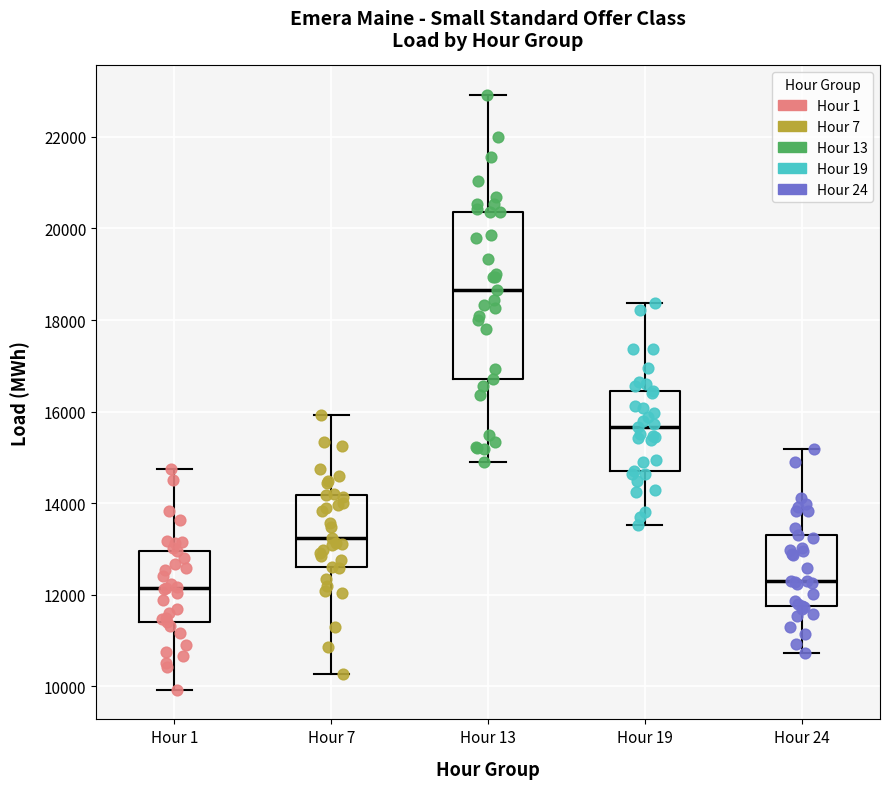

Reading left to right, transcribe this box plot: for each box, give where its median line is, the range the box spans, and where its two whiskers end, as read against the y-axis. The values are not printed on the chart, so give them approximately, as read against the axis.

Hour 1: median 12200, box 11400 to 13000, whiskers 10000 to 14800
Hour 7: median 13200, box 12600 to 14200, whiskers 10200 to 16000
Hour 13: median 18600, box 16800 to 20400, whiskers 15000 to 23000
Hour 19: median 15600, box 14800 to 16400, whiskers 13600 to 18400
Hour 24: median 12400, box 11800 to 13200, whiskers 10800 to 15200